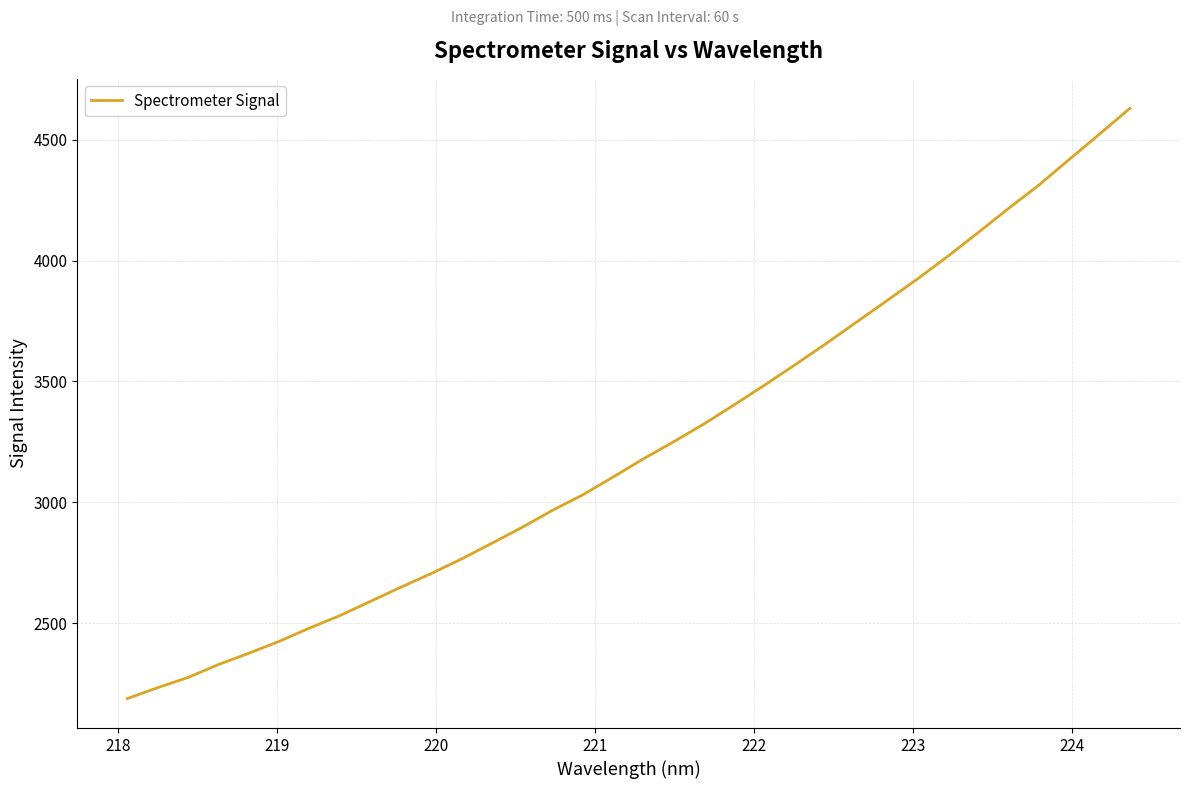

What is the smallest value displayed?

2187.8